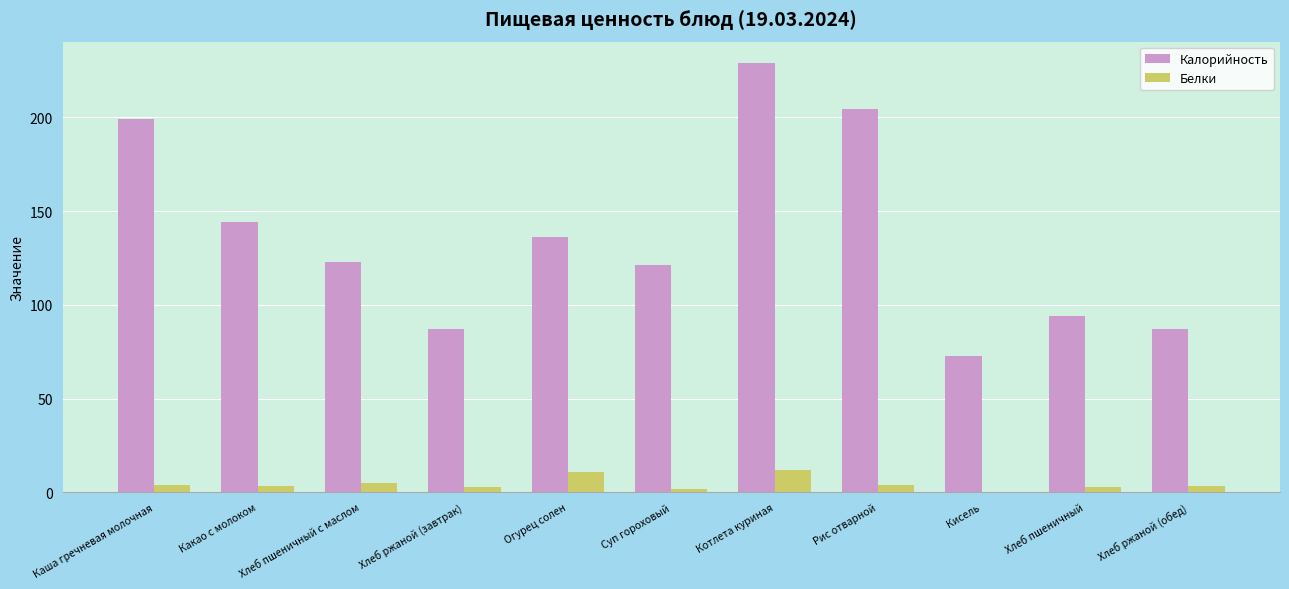

Is the value of Калорийность at Каша гречневая молочная greater than the value of Белки at Котлета куриная?

Yes